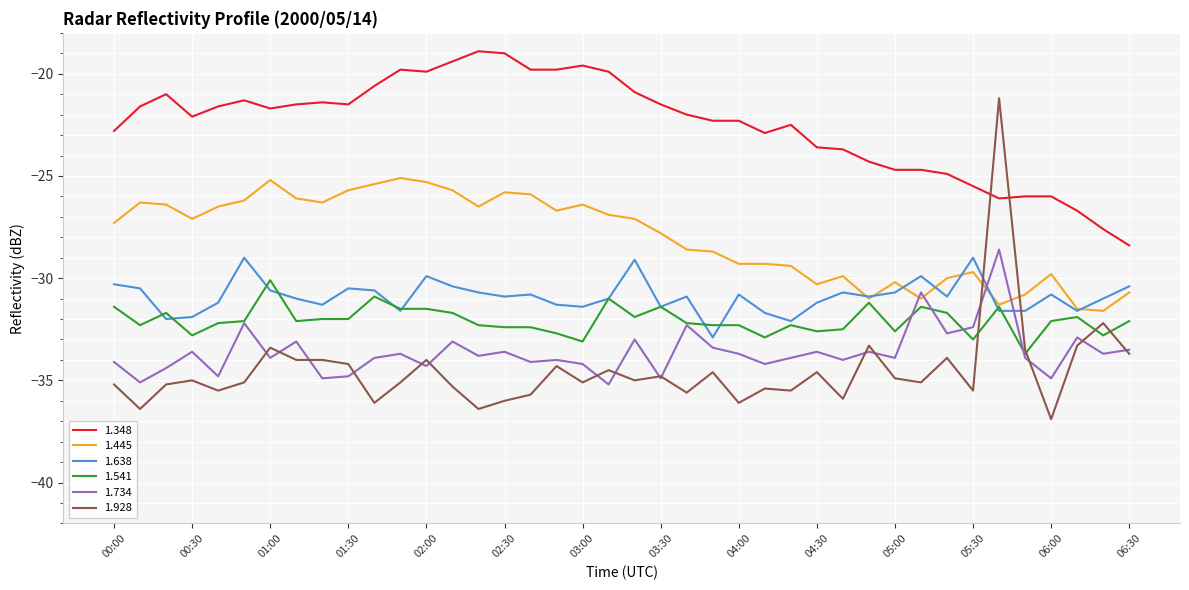

Reading left to right, transcribe all the data shown in this chart.

1.348: -22.8	-21.6	-21.0	-22.1	-21.6	-21.3	-21.7	-21.5	-21.4	-21.5	-20.6	-19.8	-19.9	-19.4	-18.9	-19.0	-19.8	-19.8	-19.6	-19.9	-20.9	-21.5	-22.0	-22.3	-22.3	-22.9	-22.5	-23.6	-23.7	-24.3	-24.7	-24.7	-24.9	-25.5	-26.1	-26.0	-26.0	-26.7	-27.6	-28.4
1.445: -27.3	-26.3	-26.4	-27.1	-26.5	-26.2	-25.2	-26.1	-26.3	-25.7	-25.4	-25.1	-25.3	-25.7	-26.5	-25.8	-25.9	-26.7	-26.4	-26.9	-27.1	-27.8	-28.6	-28.7	-29.3	-29.3	-29.4	-30.3	-29.9	-31.0	-30.2	-31.0	-30.0	-29.7	-31.3	-30.8	-29.8	-31.5	-31.6	-30.7
1.638: -30.3	-30.5	-32.0	-31.9	-31.2	-29.0	-30.6	-31.0	-31.3	-30.5	-30.6	-31.6	-29.9	-30.4	-30.7	-30.9	-30.8	-31.3	-31.4	-31.0	-29.1	-31.4	-30.9	-32.9	-30.8	-31.7	-32.1	-31.2	-30.7	-30.9	-30.7	-29.9	-30.9	-29.0	-31.6	-31.6	-30.8	-31.6	-31.0	-30.4
1.541: -31.4	-32.3	-31.7	-32.8	-32.2	-32.1	-30.1	-32.1	-32.0	-32.0	-30.9	-31.5	-31.5	-31.7	-32.3	-32.4	-32.4	-32.7	-33.1	-31.0	-31.9	-31.4	-32.2	-32.3	-32.3	-32.9	-32.3	-32.6	-32.5	-31.2	-32.6	-31.4	-31.7	-33.0	-31.4	-33.7	-32.1	-31.9	-32.8	-32.1
1.734: -34.1	-35.1	-34.4	-33.6	-34.8	-32.2	-33.9	-33.1	-34.9	-34.8	-33.9	-33.7	-34.3	-33.1	-33.8	-33.6	-34.1	-34.0	-34.2	-35.2	-33.0	-34.9	-32.3	-33.4	-33.7	-34.2	-33.9	-33.6	-34.0	-33.6	-33.9	-30.7	-32.7	-32.4	-28.6	-33.9	-34.9	-32.9	-33.7	-33.5
1.928: -35.2	-36.4	-35.2	-35.0	-35.5	-35.1	-33.4	-34.0	-34.0	-34.2	-36.1	-35.1	-34.0	-35.3	-36.4	-36.0	-35.7	-34.3	-35.1	-34.5	-35.0	-34.8	-35.6	-34.6	-36.1	-35.4	-35.5	-34.6	-35.9	-33.3	-34.9	-35.1	-33.9	-35.5	-21.2	-33.5	-36.9	-33.3	-32.2	-33.7